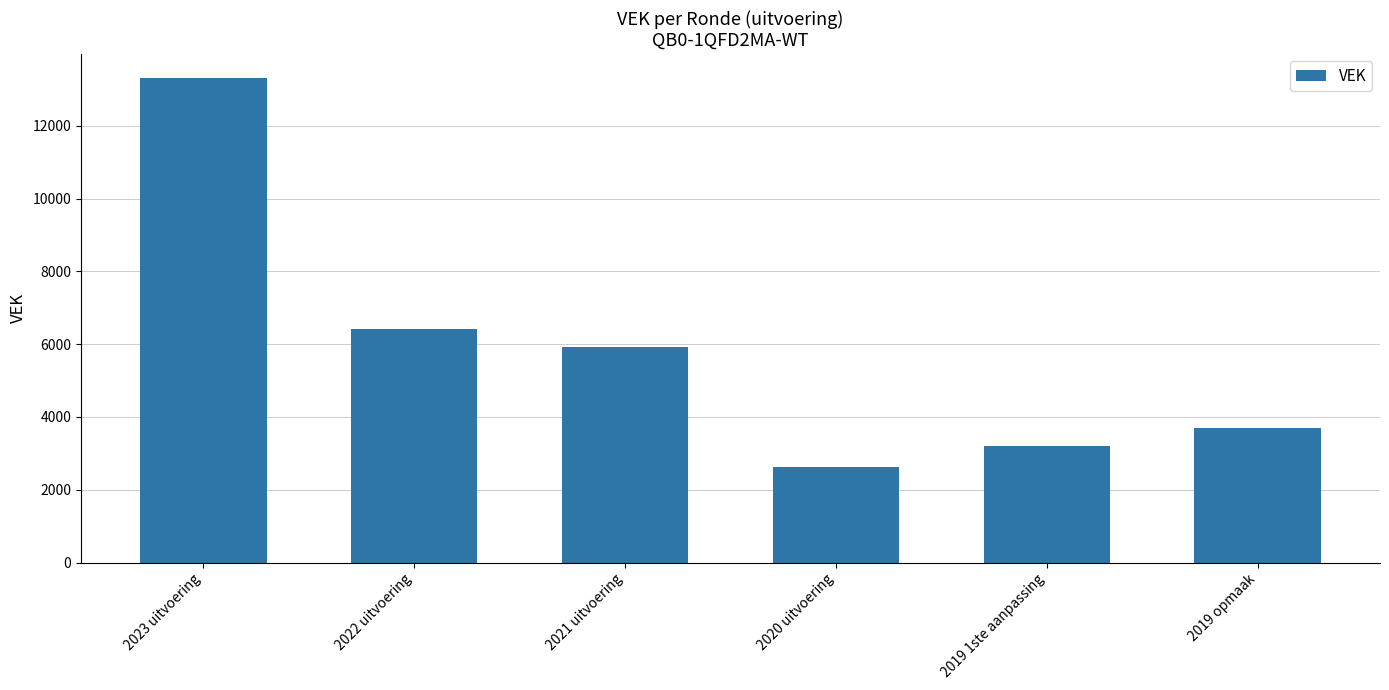

Which has a higher value, 2020 uitvoering or 2019 opmaak?

2019 opmaak